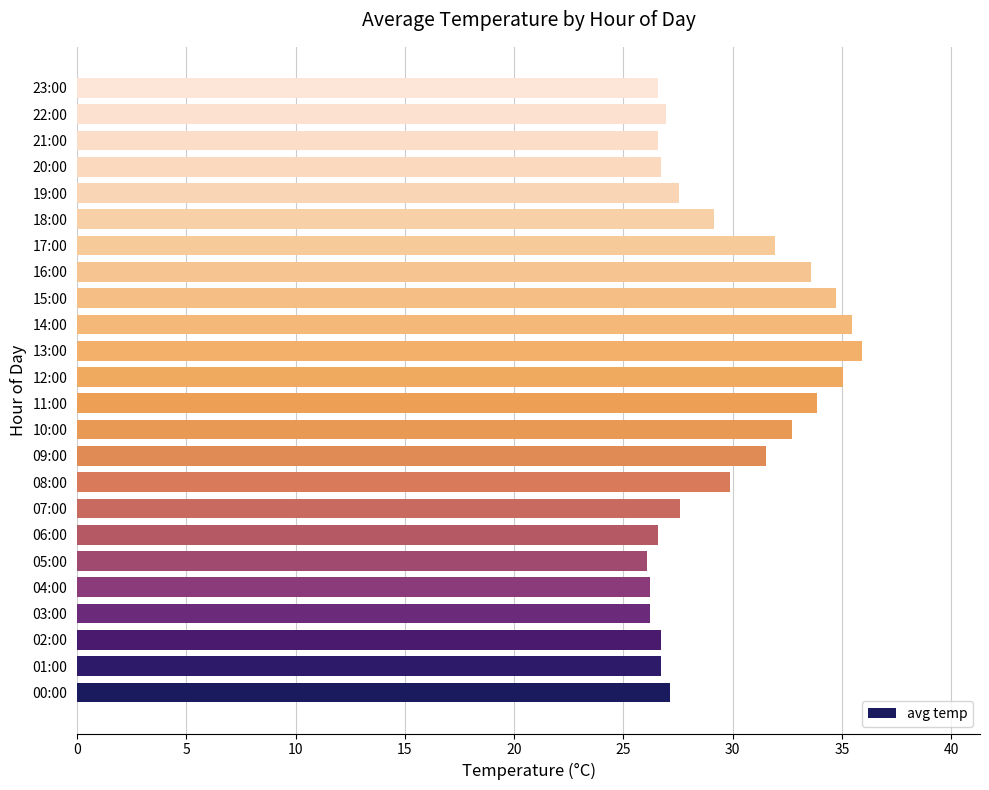

What is the ratio of the value at 20:00 to the value at 21:00?

1.0